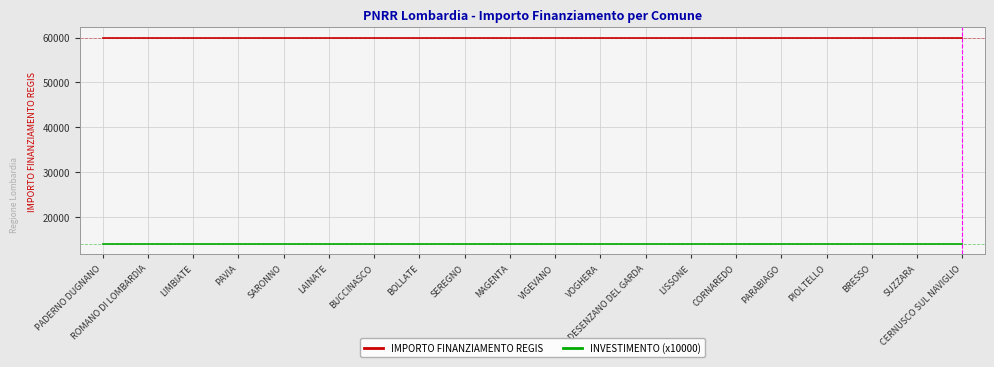

True or false: IMPORTO FINANZIAMENTO REGIS and INVESTIMENTO (x10000) intersect in this chart.

False